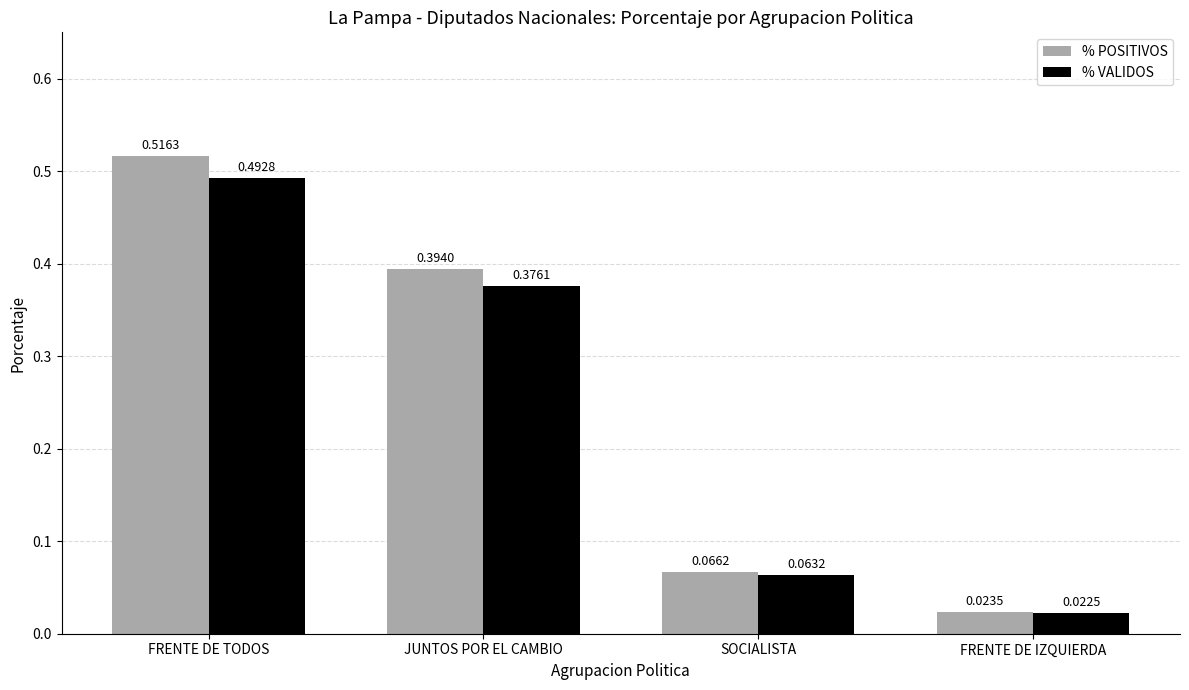

At which label is % VALIDOS closest to 0?

FRENTE DE IZQUIERDA